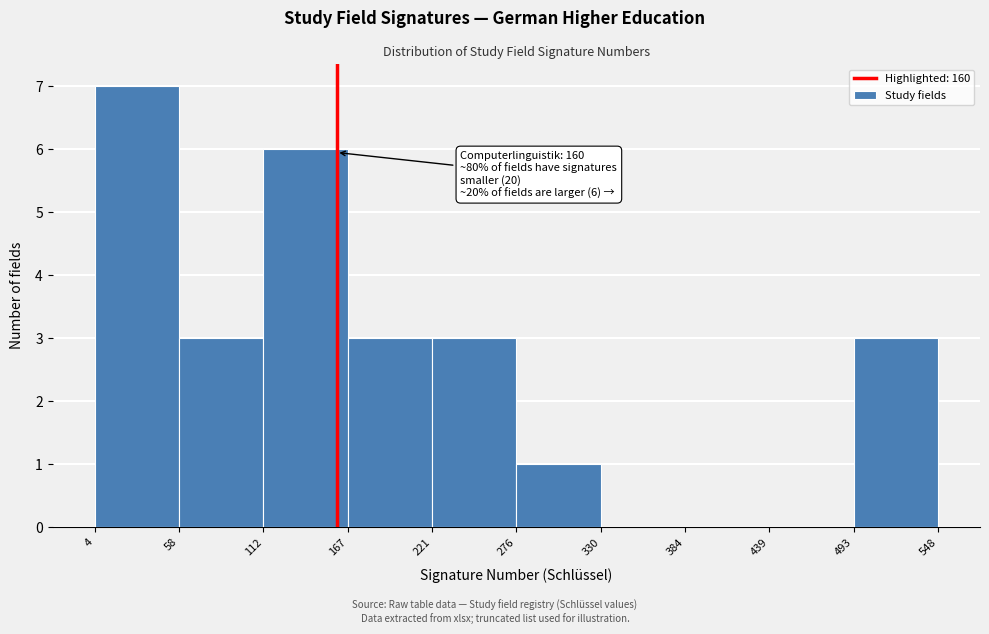

Which range on the x-axis has the tallest bar?

4 to 58